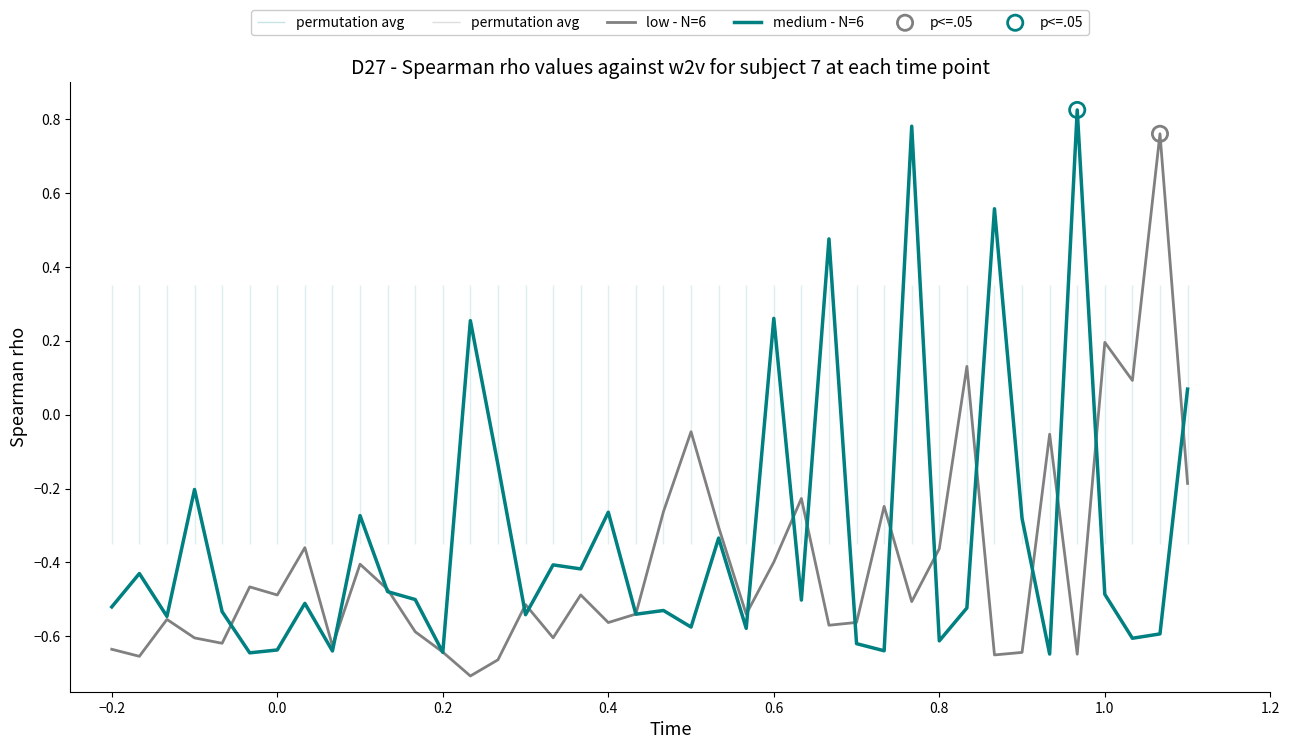

At how many categories does at least one series exceed 0?

11